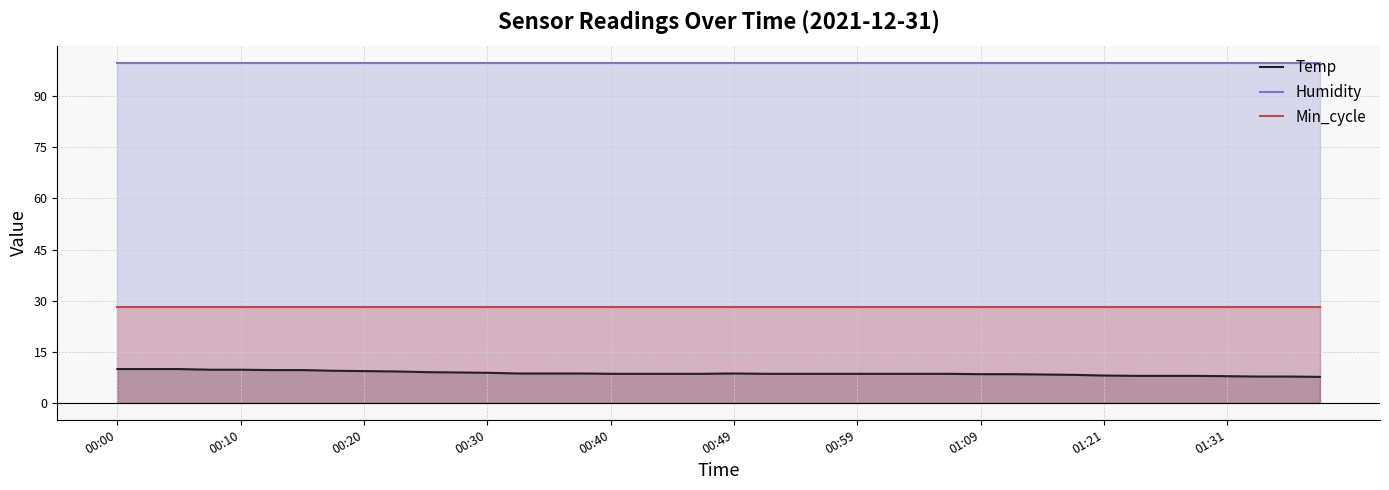

What is the maximum value shown in the chart?

99.9